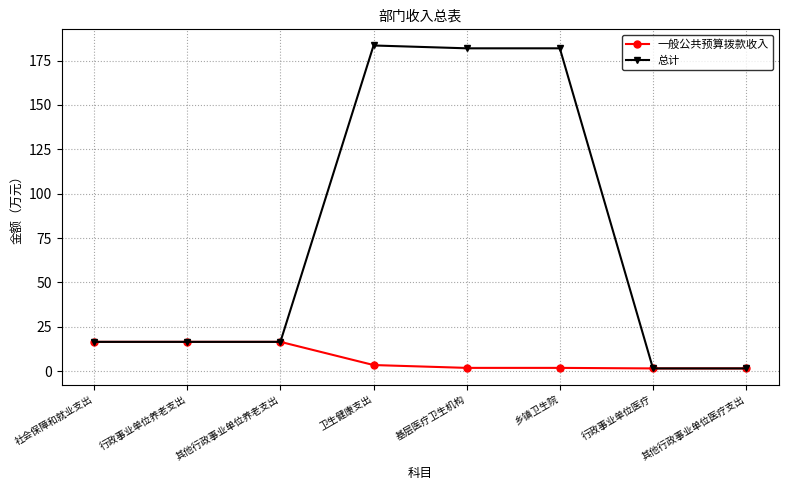

What is the value of the 总计 point at the 5th from the left?

181.9